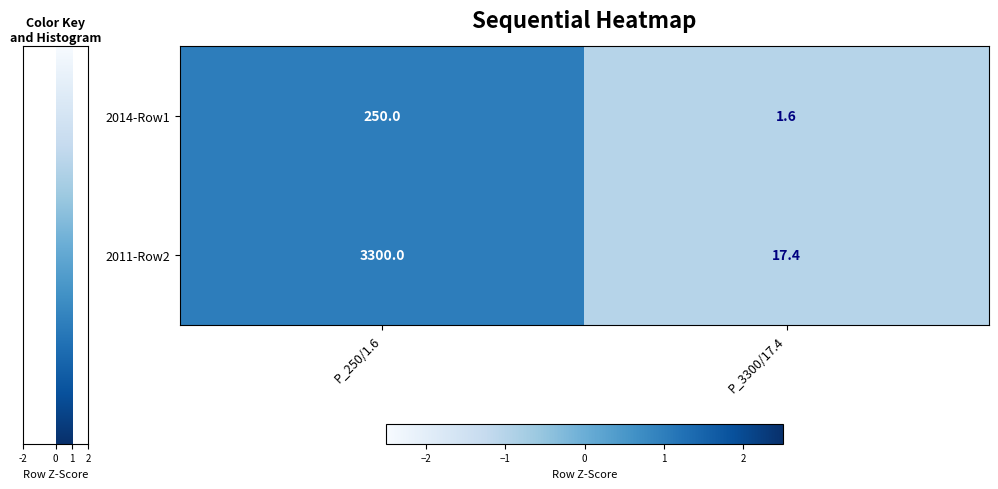

Is it true that 2014-Row1 equals 250.0 at P_250/1.6?

True